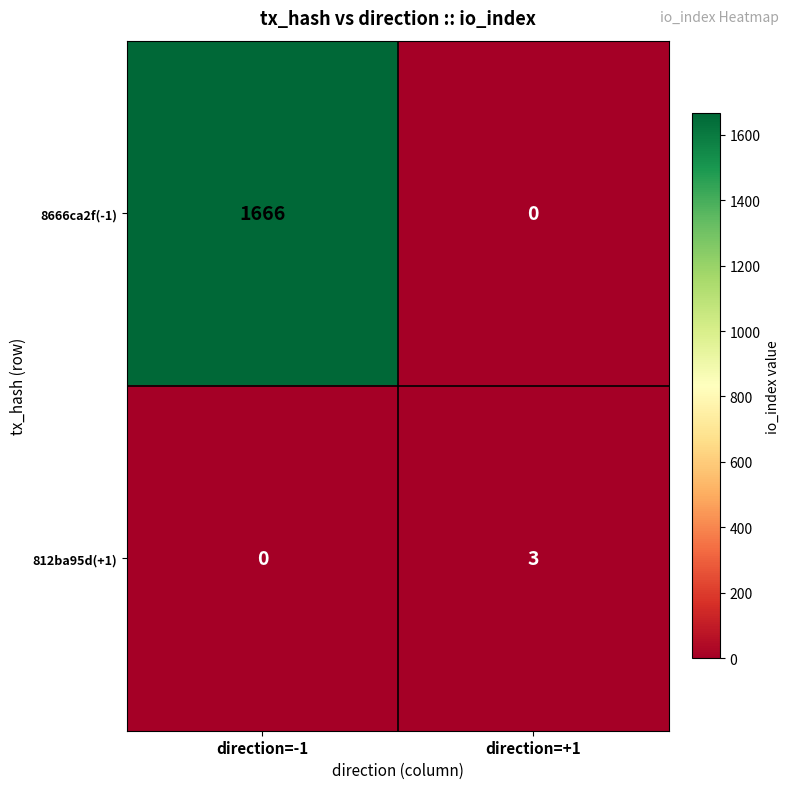

Which series changed the most between direction=-1 and direction=+1?

8666ca2f(-1)